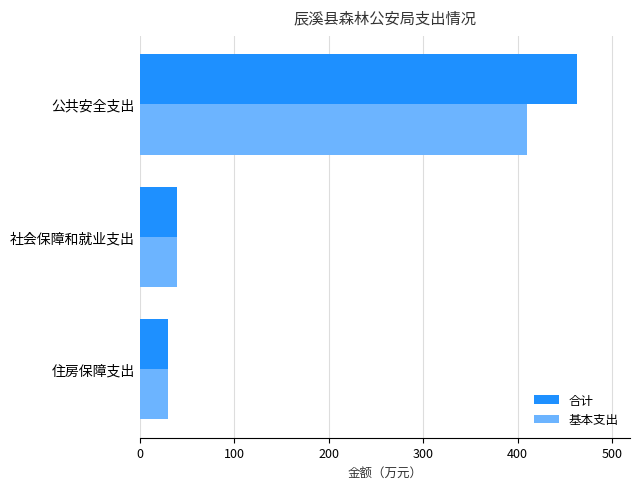

Is it true that 合计 equals 463.3 at 公共安全支出?

True